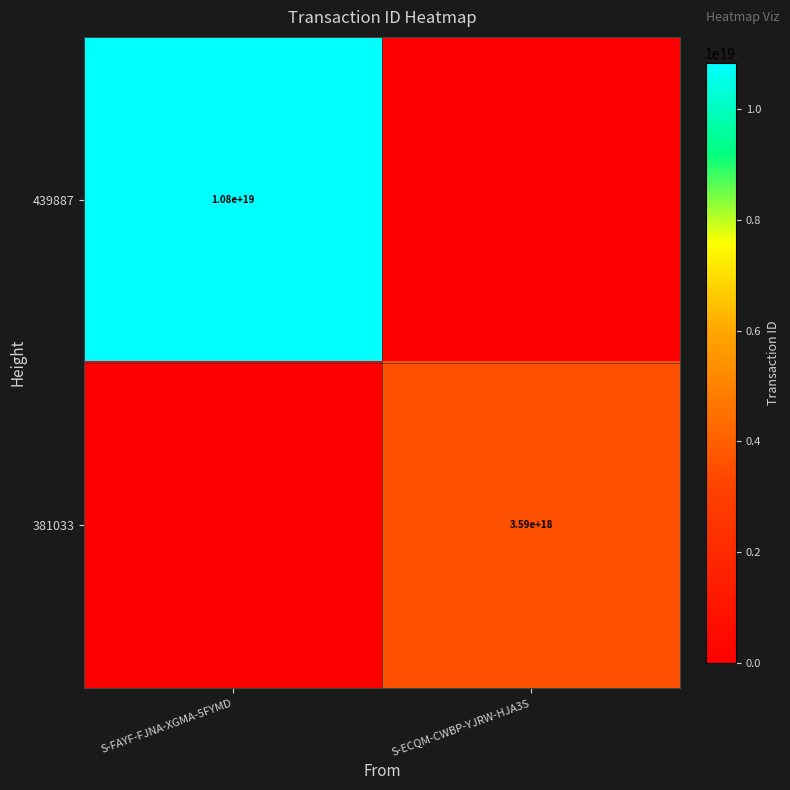

What is the total value across all series at S-FAYF-FJNA-XGMA-5FYMD?

10842303310849097728